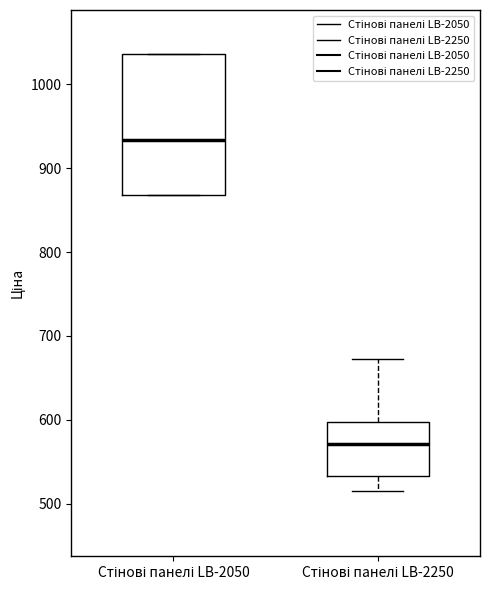

Which box's median line is the highest?

Стінові панелі LB-2050